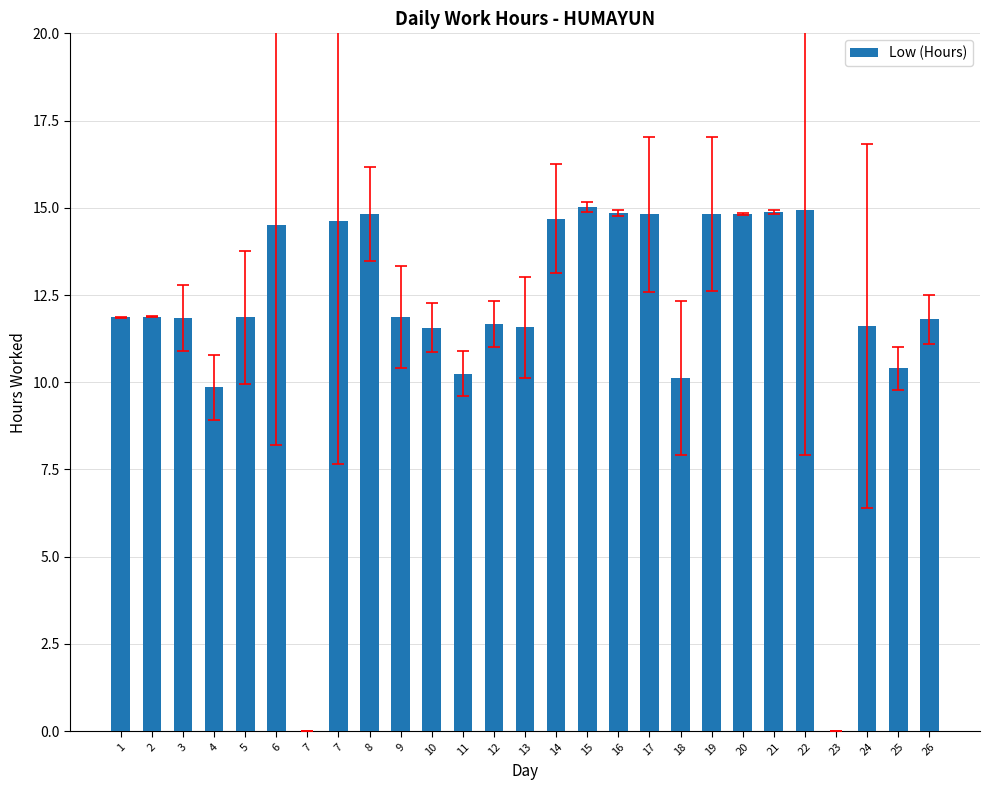

Count the number of values greater than 11.

21